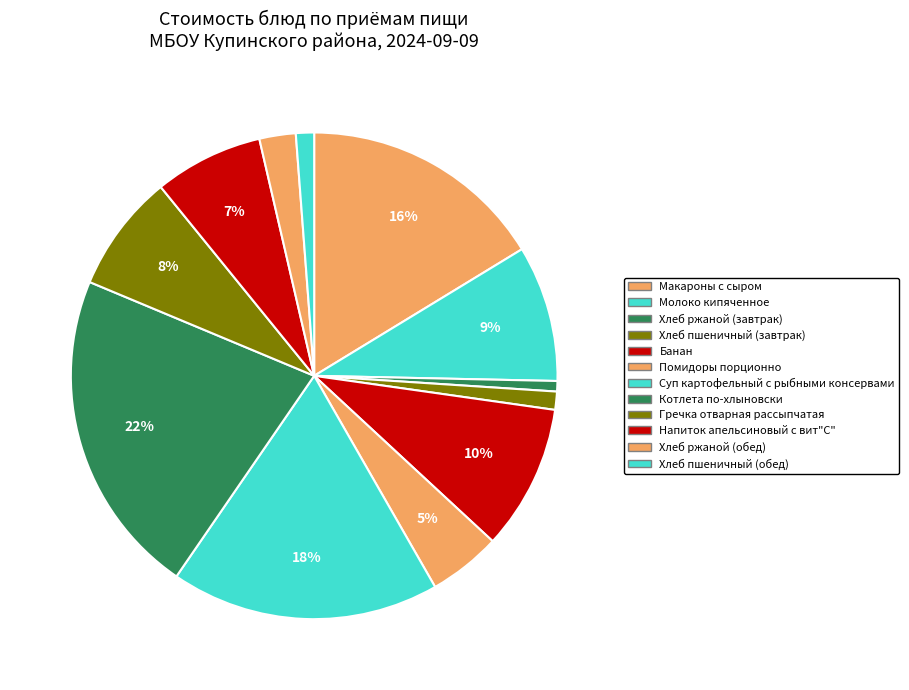

Between Хлеб пшеничный (завтрак) and Гречка отварная рассыпчатая, which is larger?

Гречка отварная рассыпчатая